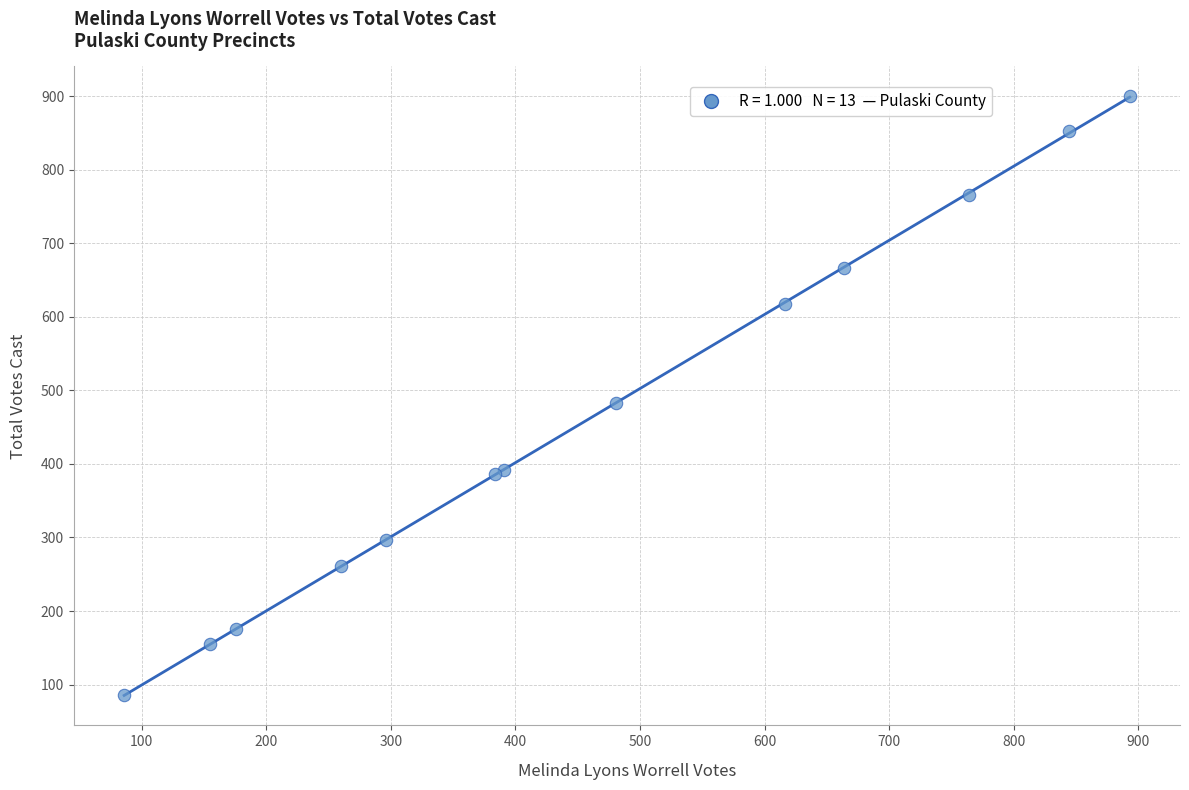

What Y value in the scatter plot is closest to 493?

483